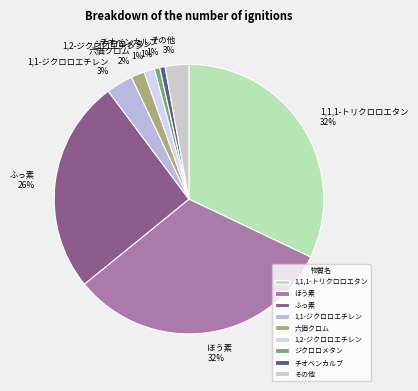

To the nearest percent, what is the difference between the largest and smallest slice percentages?

31%